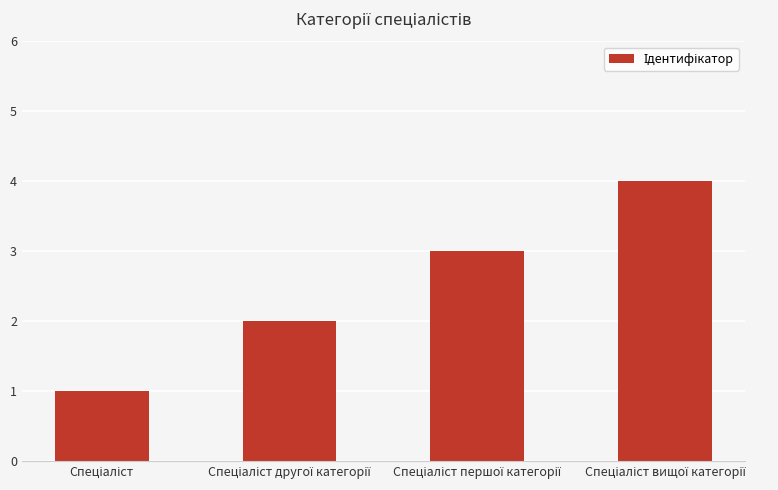

What is the difference between the maximum and minimum values?

3